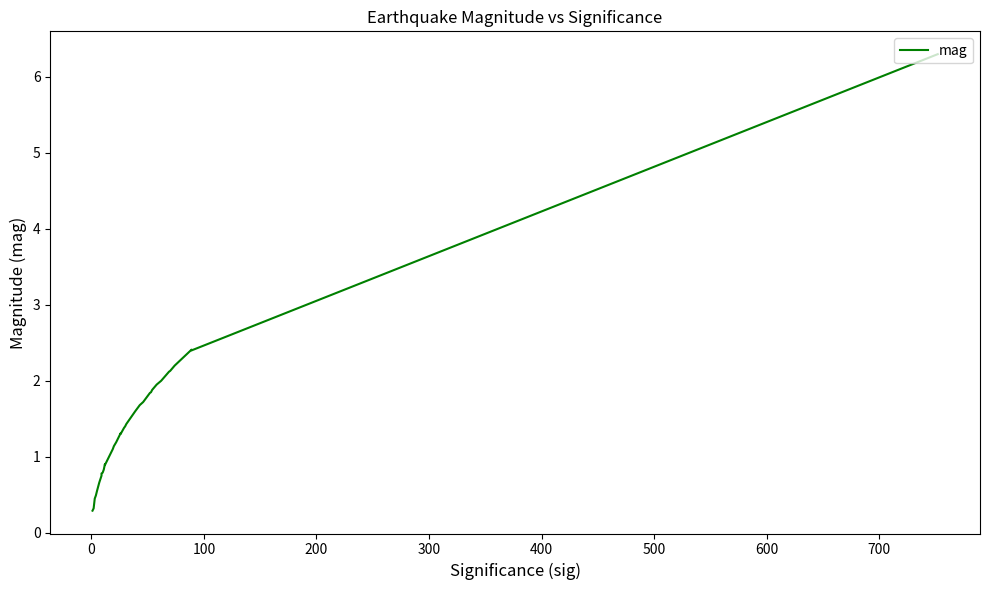

What is the smallest value displayed?

0.3